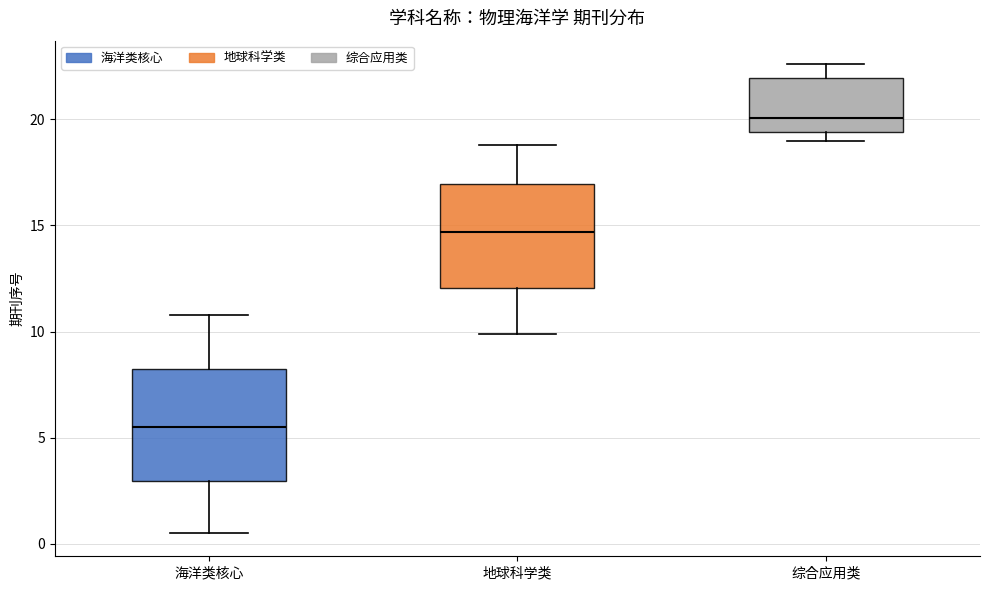

Which box has the lowest median line?

海洋类核心